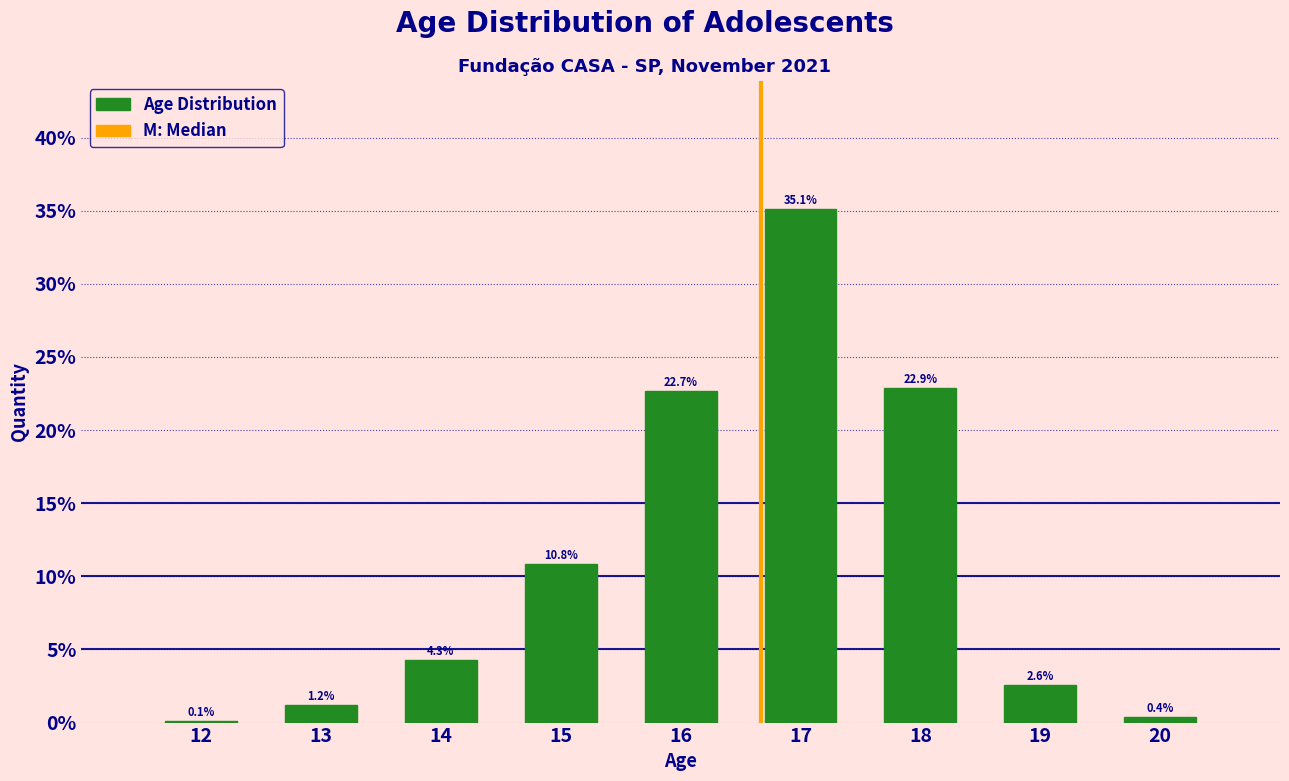

Reading right to left, list all the values displayed in this chart.

20=0.4	19=2.6	18=22.9	17=35.1	16=22.7	15=10.8	14=4.3	13=1.2	12=0.1